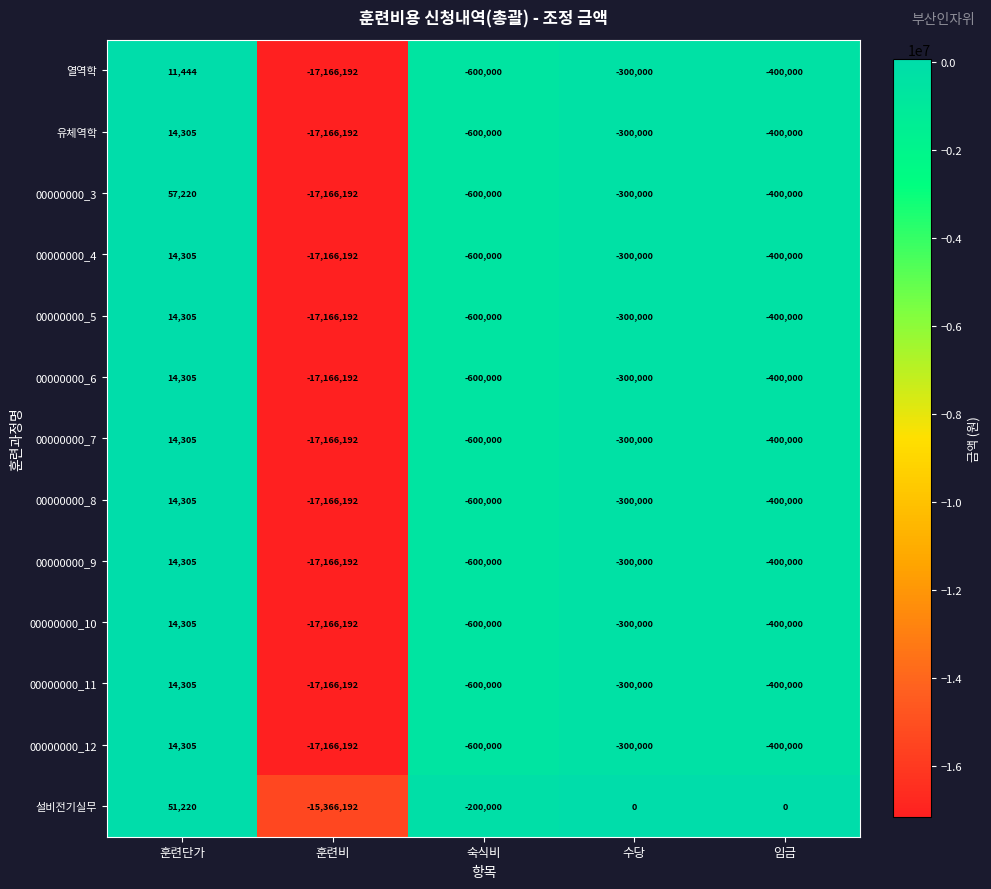

What is the sum of all 00000000_4 values?

-18451887